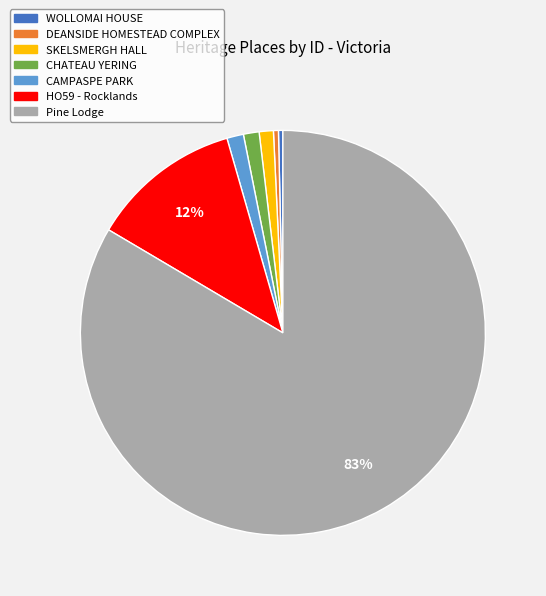

Is there any slice that represents more than half of the pie?

Yes